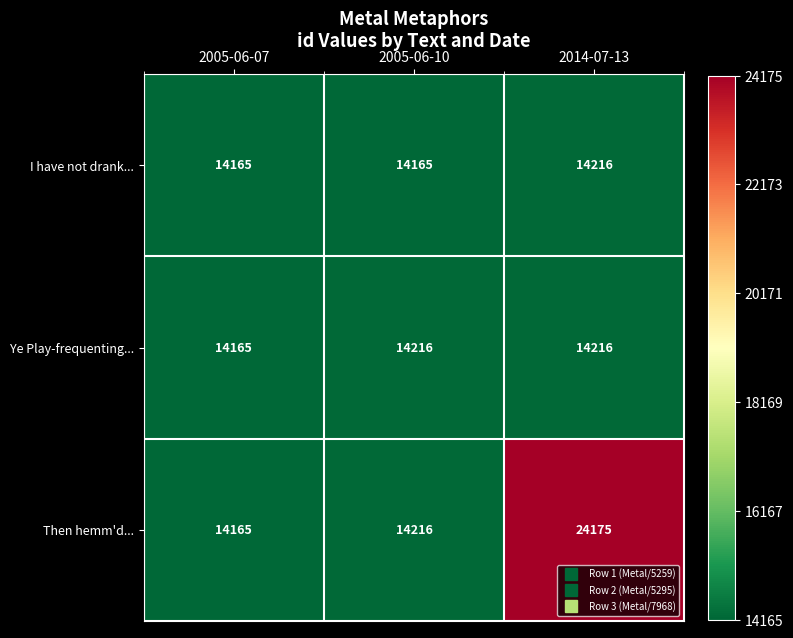

What is the total value across all series at 2005-06-07?

42495